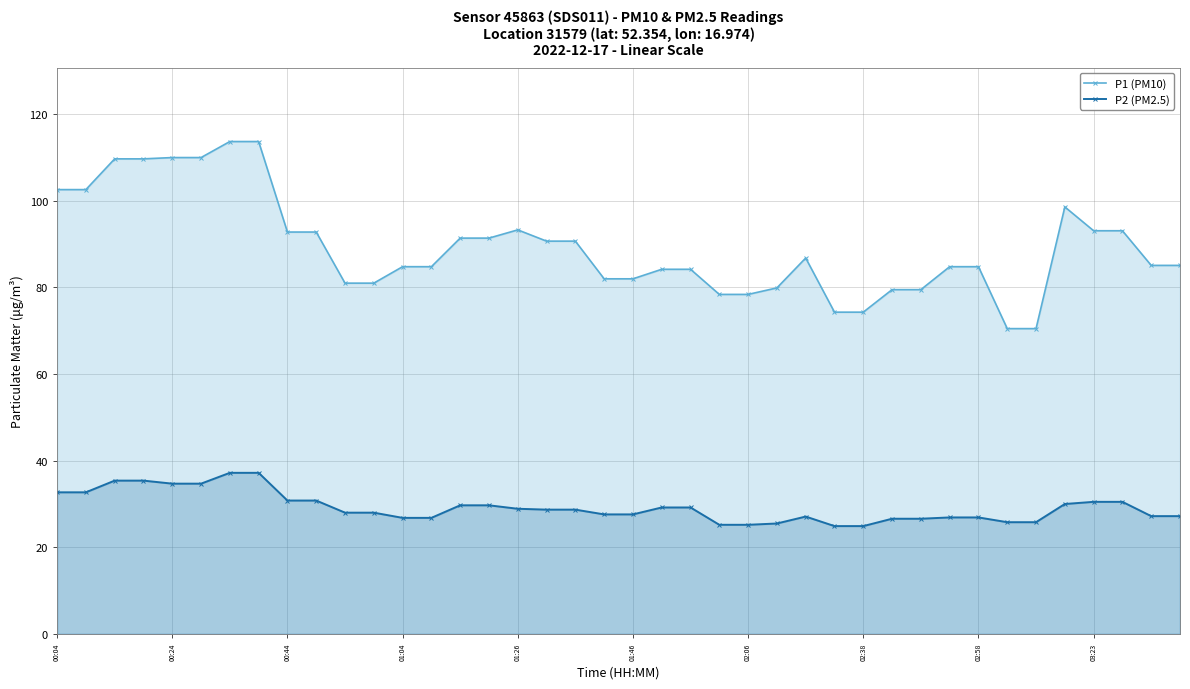

Reading left to right, list all the values displayed in this chart.

P1 (PM10): 102.6	102.6	109.7	109.7	110.0	110.0	113.7	113.7	92.8	92.8	81.0	81.0	84.8	84.8	91.4	91.4	93.3	90.7	90.7	82.0	82.0	84.2	84.2	78.4	78.4	79.9	86.8	74.3	74.3	79.5	79.5	84.8	84.8	70.5	70.5	98.6	93.1	93.1	85.1	85.1
P2 (PM2.5): 32.7	32.7	35.4	35.4	34.7	34.7	37.2	37.2	30.8	30.8	28.0	28.0	26.8	26.8	29.7	29.7	28.9	28.7	28.7	27.6	27.6	29.2	29.2	25.2	25.2	25.5	27.1	24.9	24.9	26.6	26.6	26.9	26.9	25.8	25.8	30.0	30.5	30.5	27.2	27.2